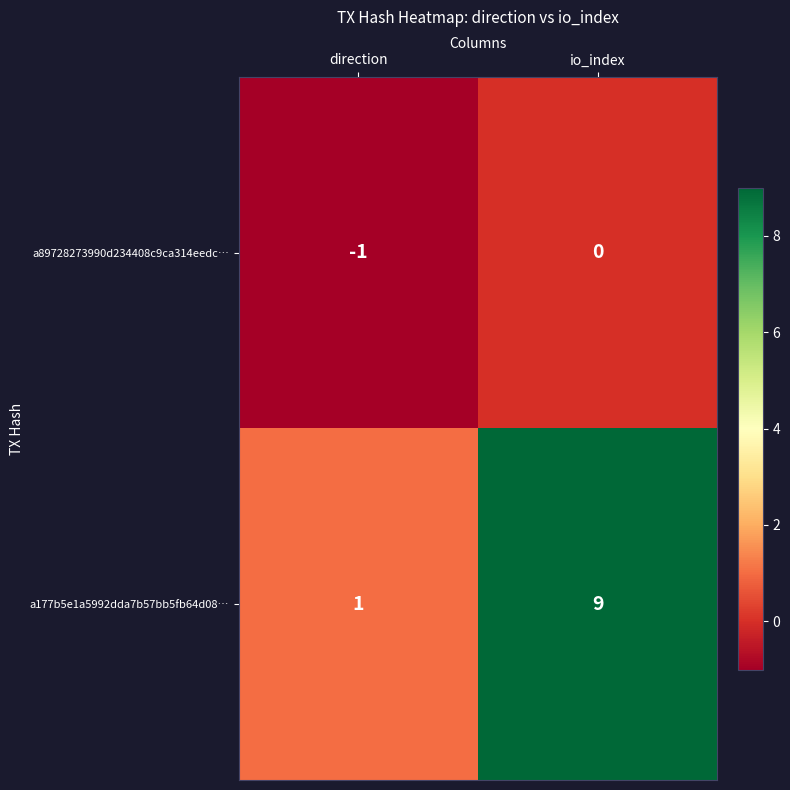

Reading right to left, what are all the values shown in this chart?

a89728273990d234408c9ca314eedc…: 0	-1
a177b5e1a5992dda7b57bb5fb64d08…: 9	1